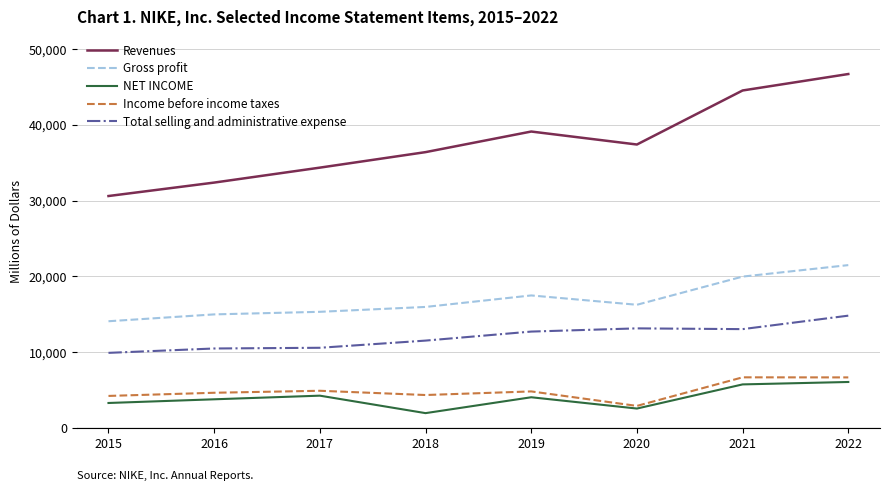

True or false: Gross profit and Income before income taxes cross at least once.

False